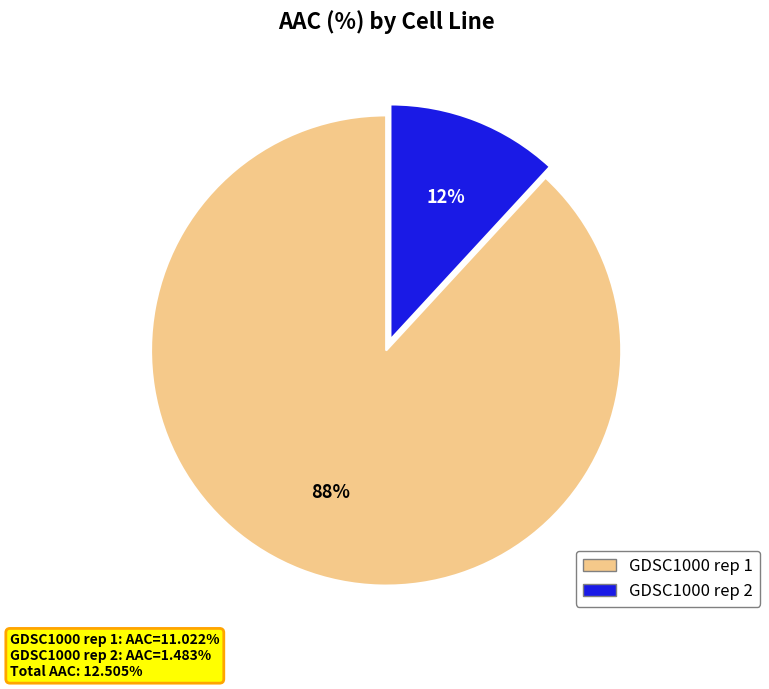

Is there any slice that represents more than half of the pie?

Yes